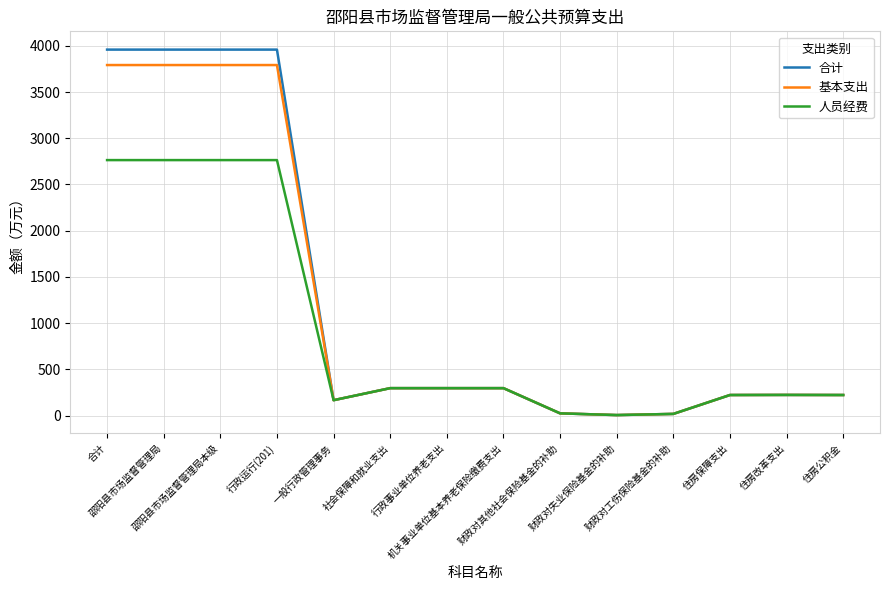

Which series has the largest range (max minus min)?

合计